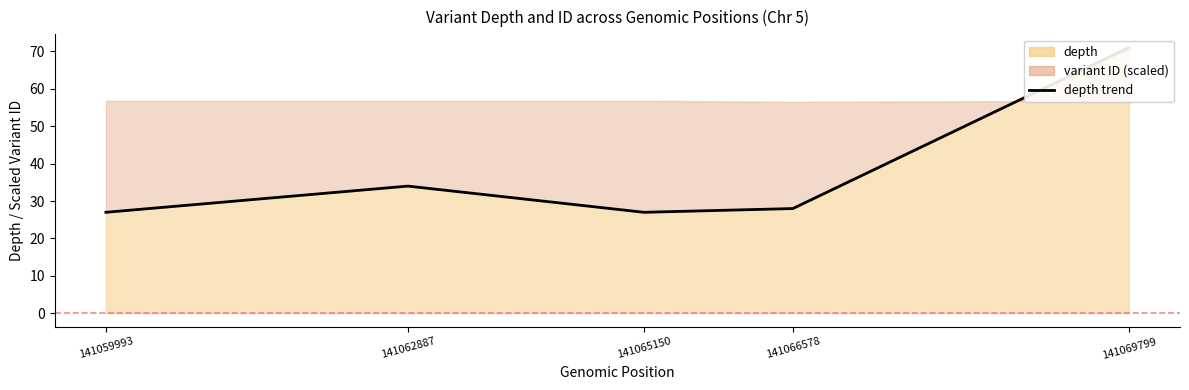

What is the change in value from 141062887 to 141065150?

-7